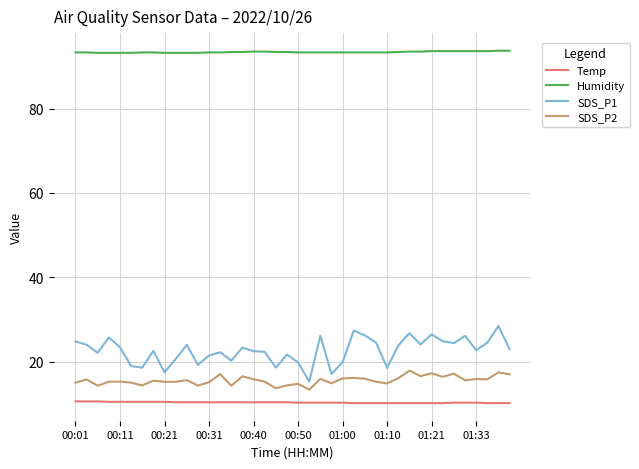

Which series has the largest total across all categories?

Humidity